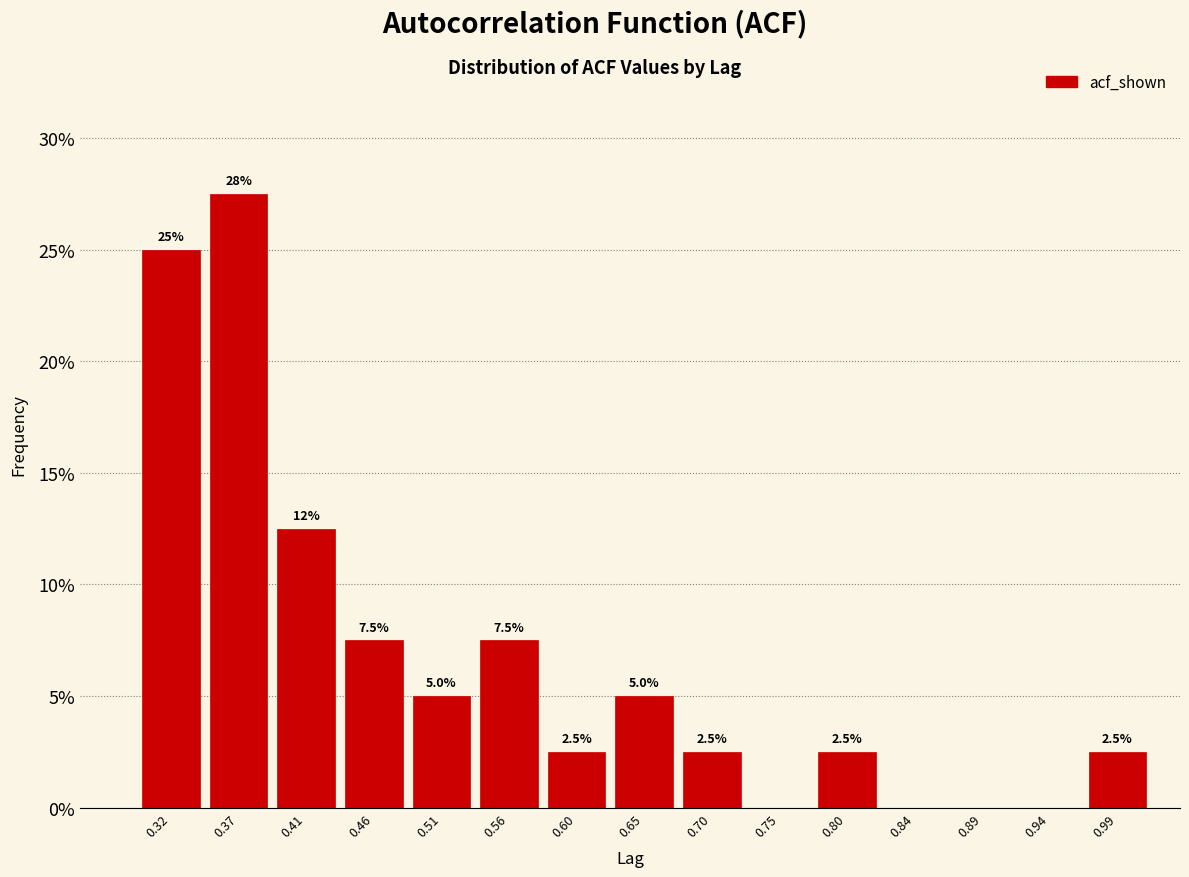

Over which range of the x-axis is the bar tallest?

0.340 to 0.390